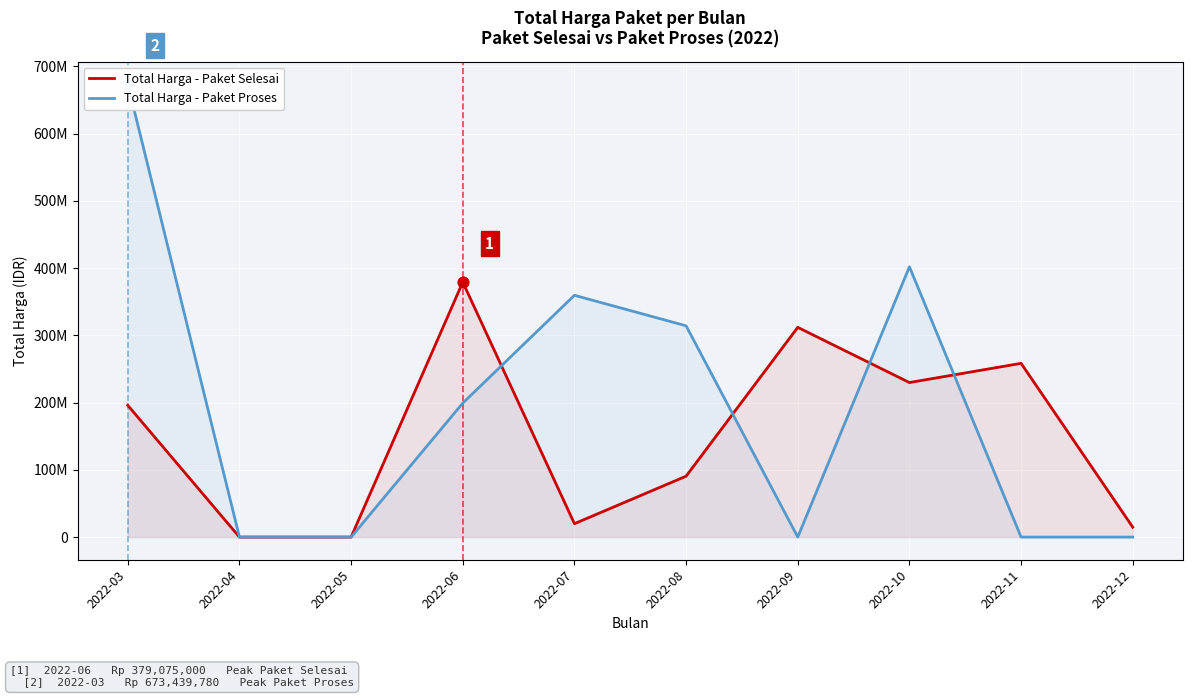

At how many categories does at least one series exceed 120350664?

7